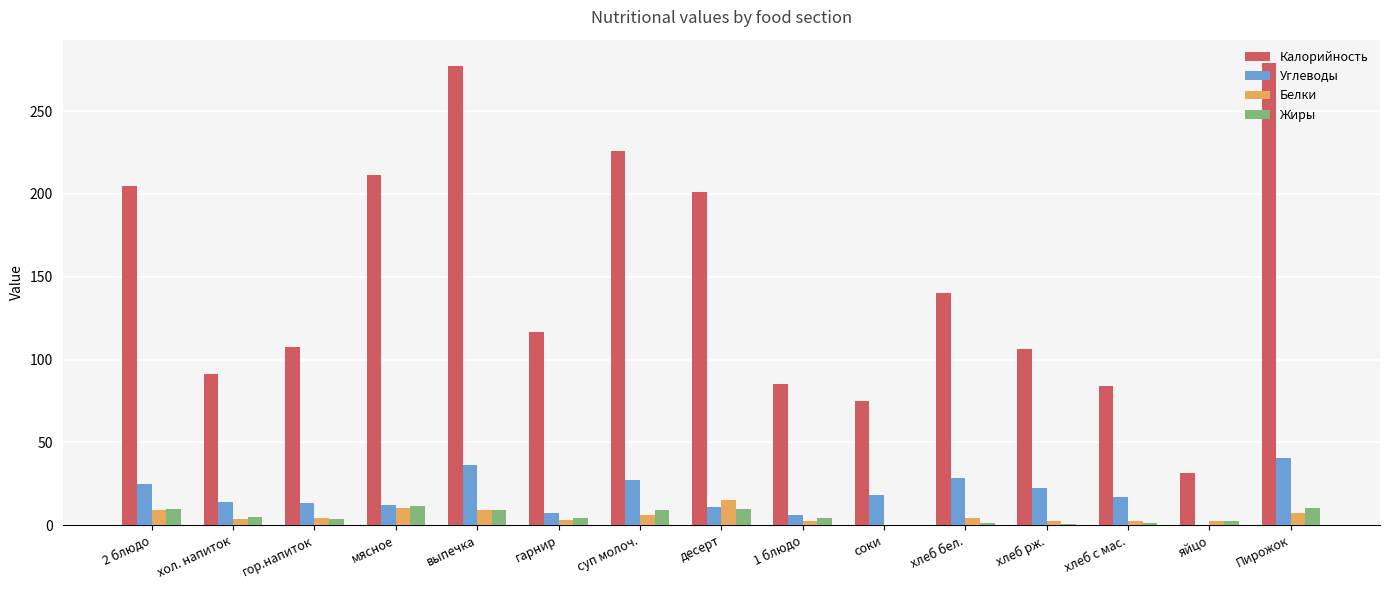

What is the difference between the Жиры values at гарнир and мясное?

7.3